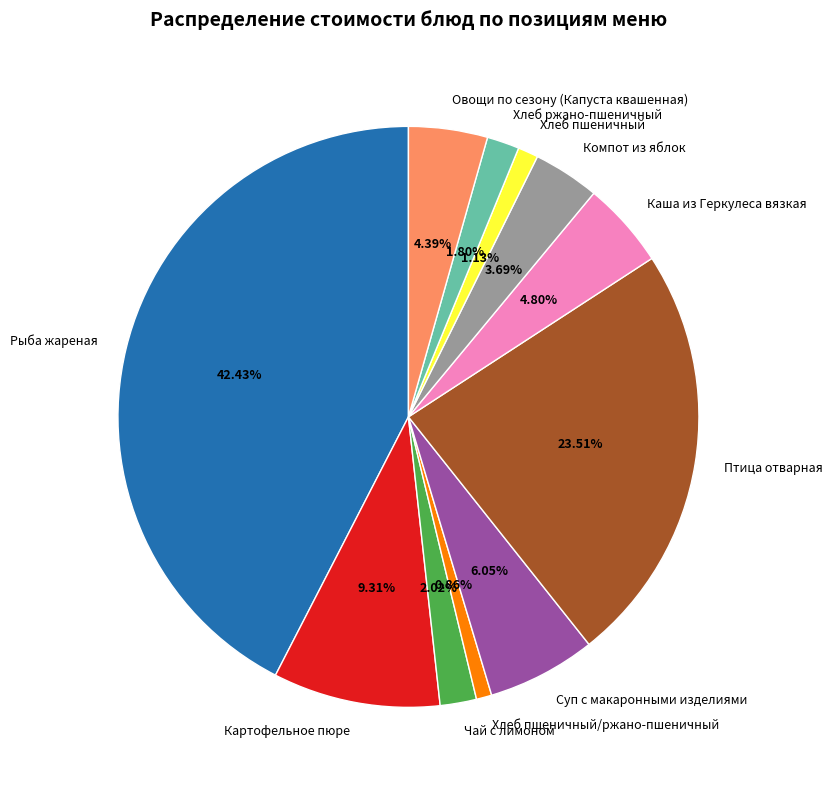

Which slice is the largest?

Рыба жареная